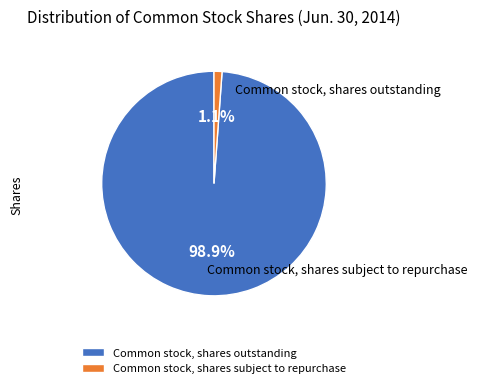

Between Common stock, shares outstanding and Common stock, shares subject to repurchase, which is larger?

Common stock, shares outstanding